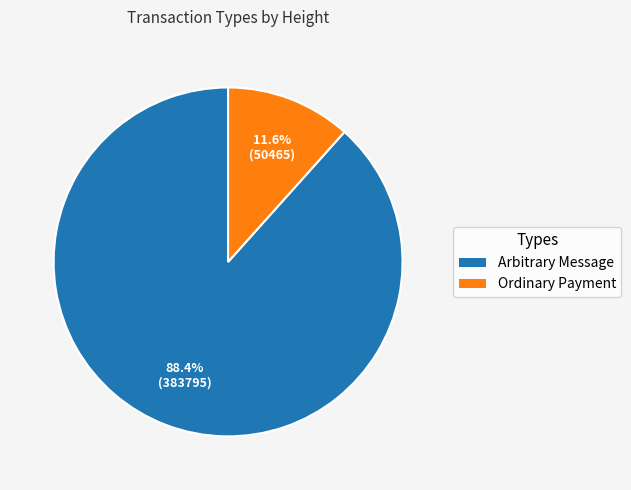

Does any single category account for the majority?

Yes